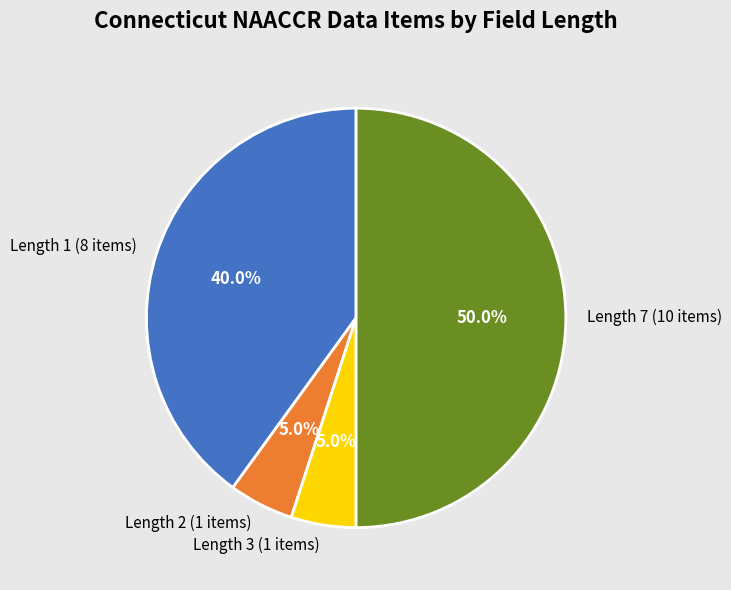

Does Length 2 (1 items) account for over 50% of the chart?

No